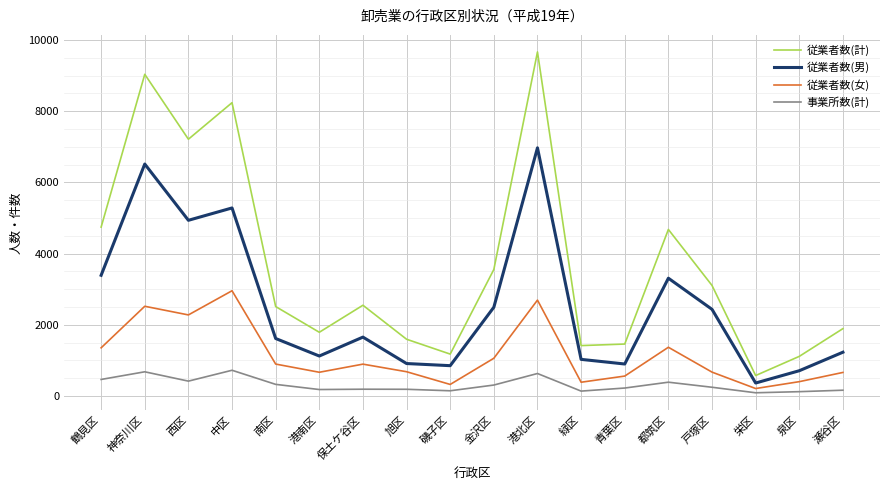

List the series in order of their peak value, lowest first.

事業所数(計), 従業者数(女), 従業者数(男), 従業者数(計)